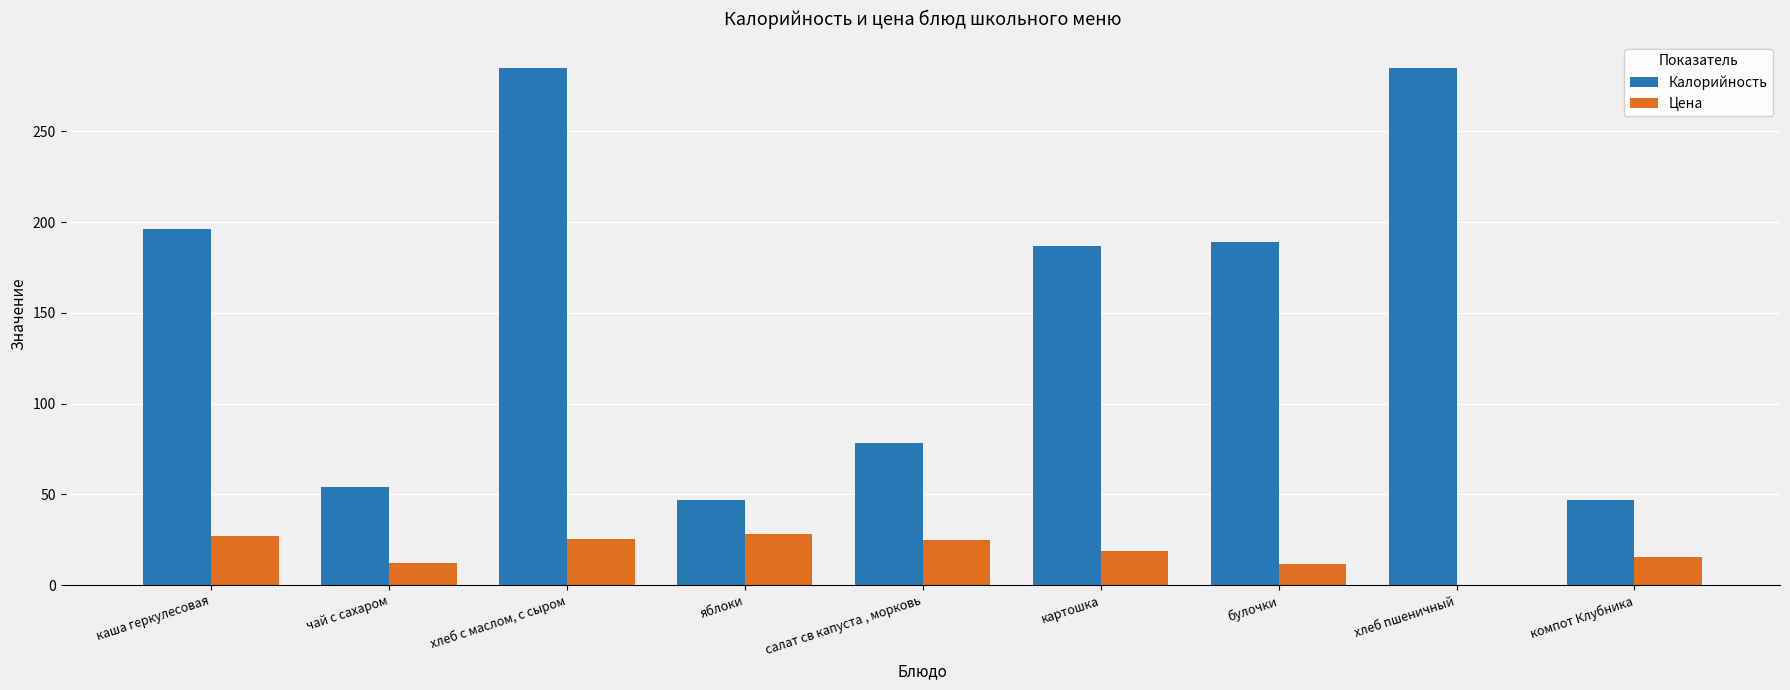

What is the total value across all series at хлеб пшеничный?

285.0